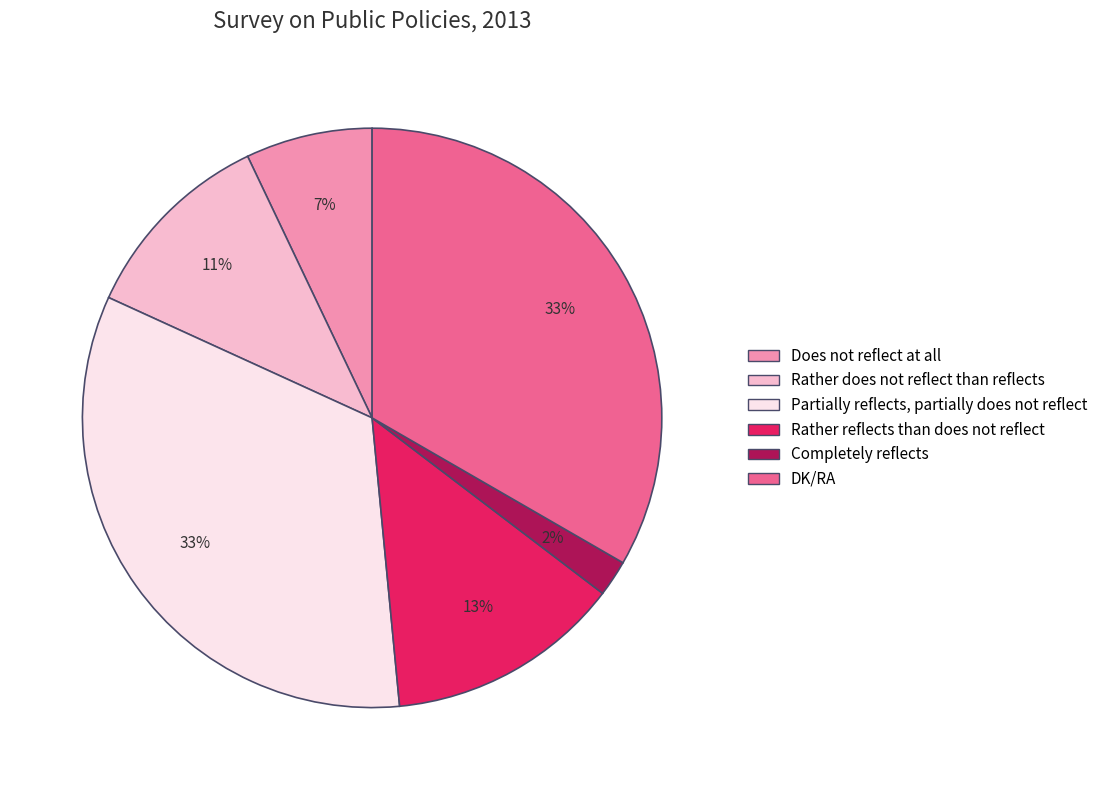

To the nearest percent, what portion does Does not reflect at all represent?

7%